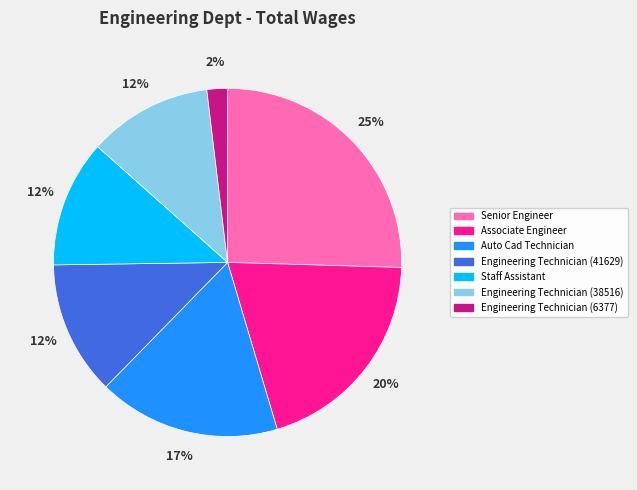

Is there a majority slice in this chart?

No